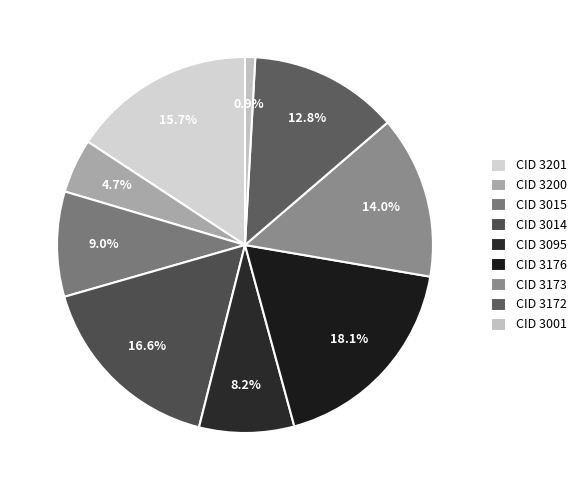

How many slices are in this pie chart?

9